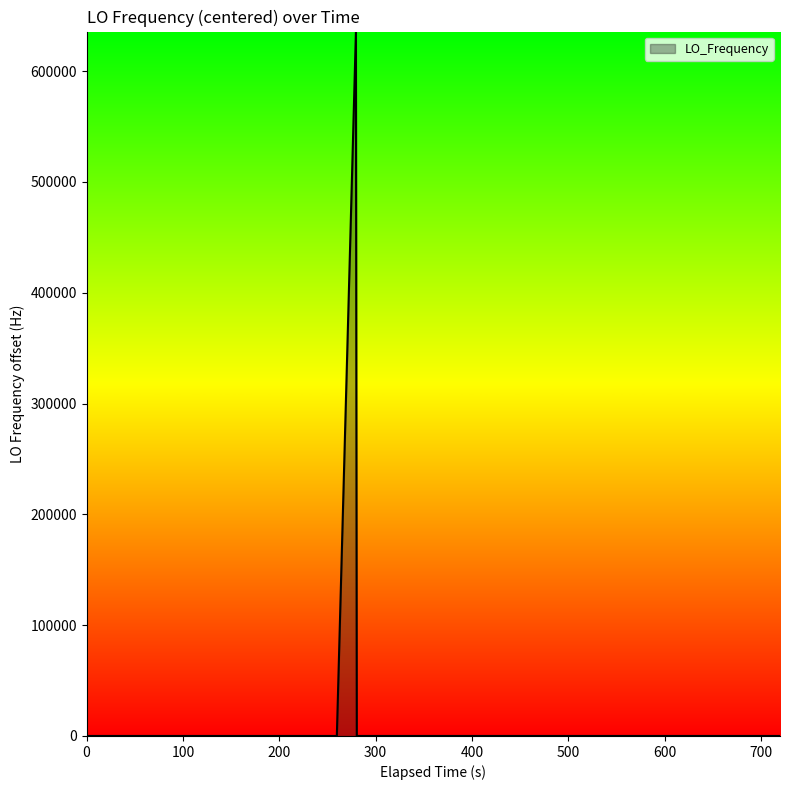

What is the maximum value shown in the chart?

635704.9